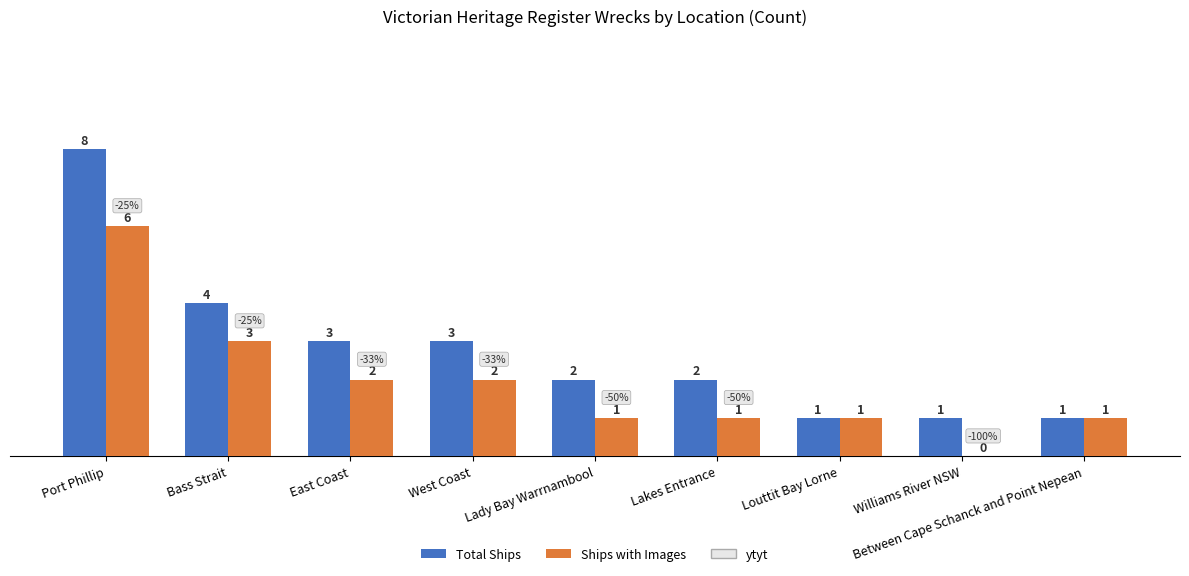

What is the sum of all Total Ships values?

25